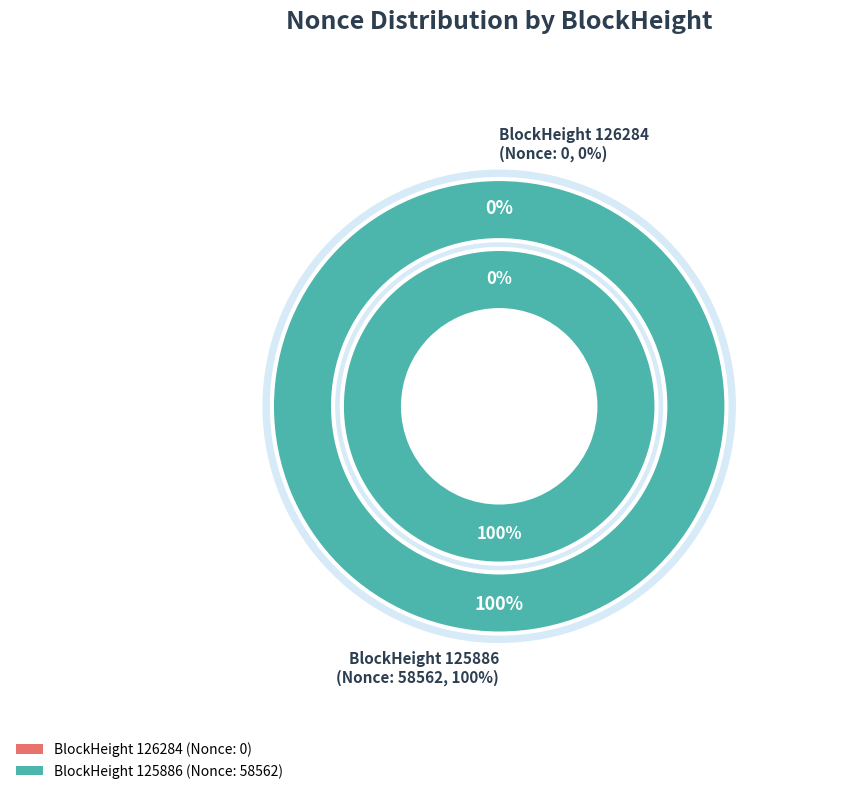

The 126284 slice represents 12% of the pie. True or false?

False